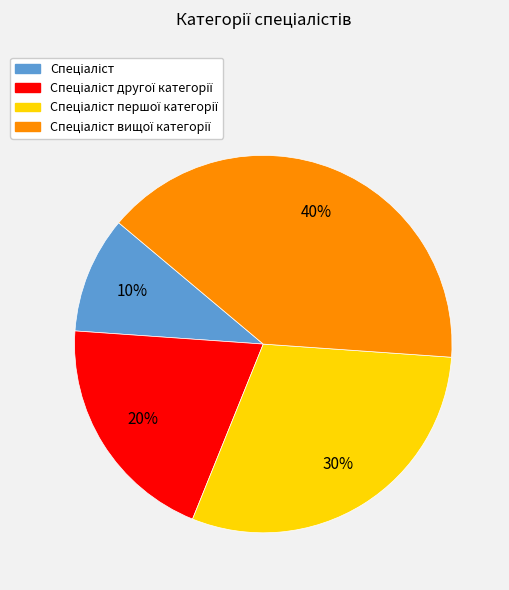

How many segments does this pie chart have?

4